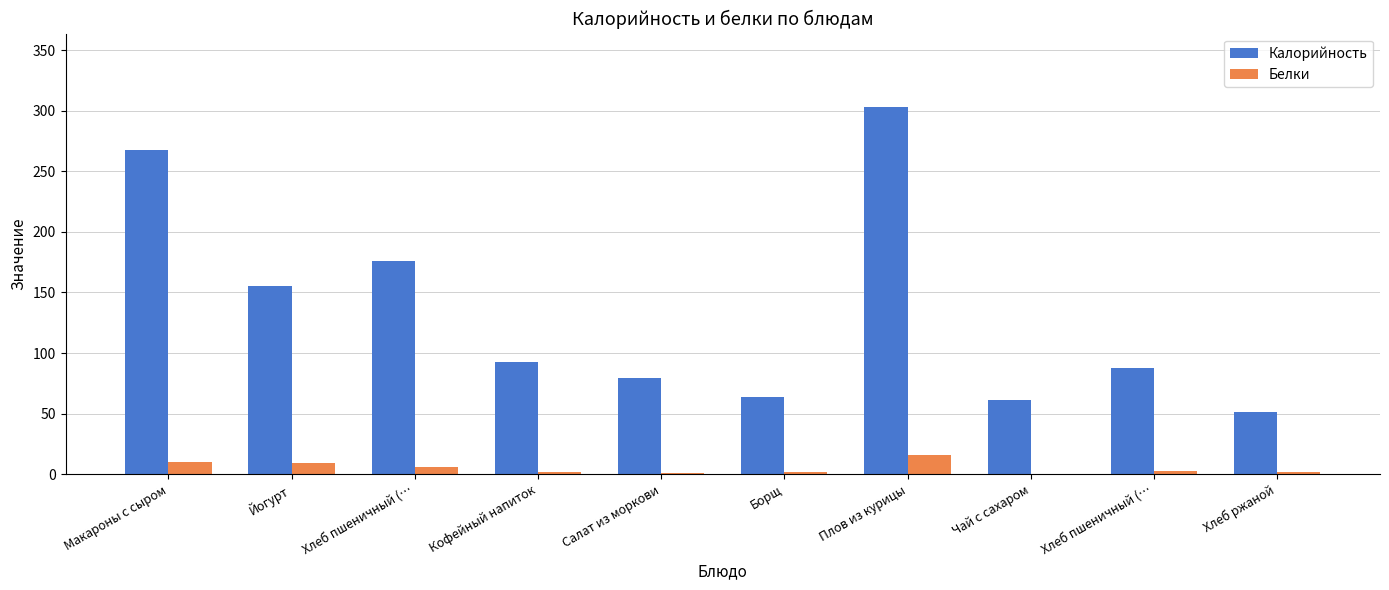

How many distinct data groups are displayed?

2